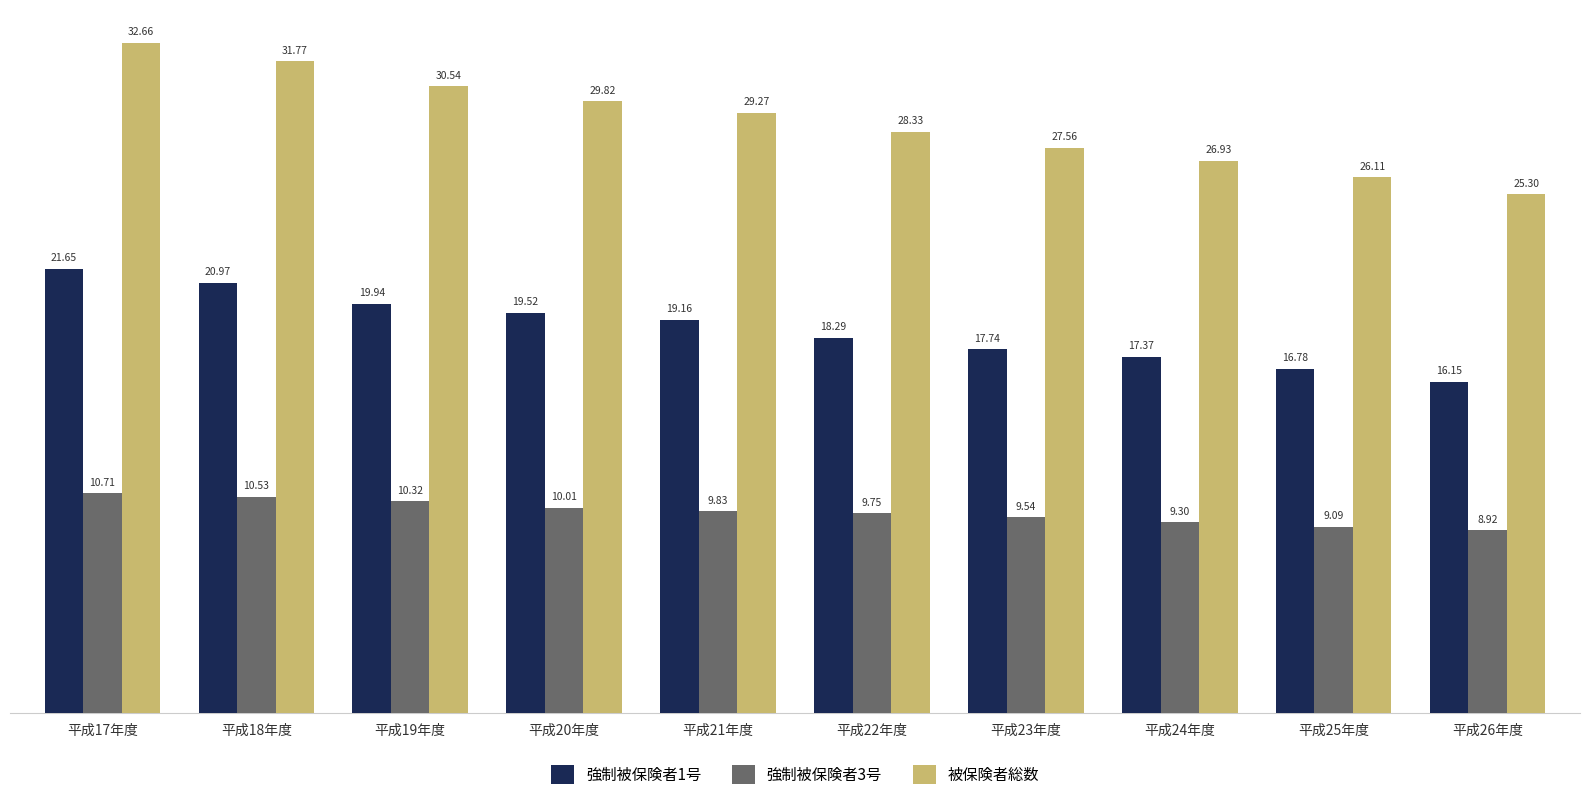

What is the average value of the 被保険者総数 series?

28.8